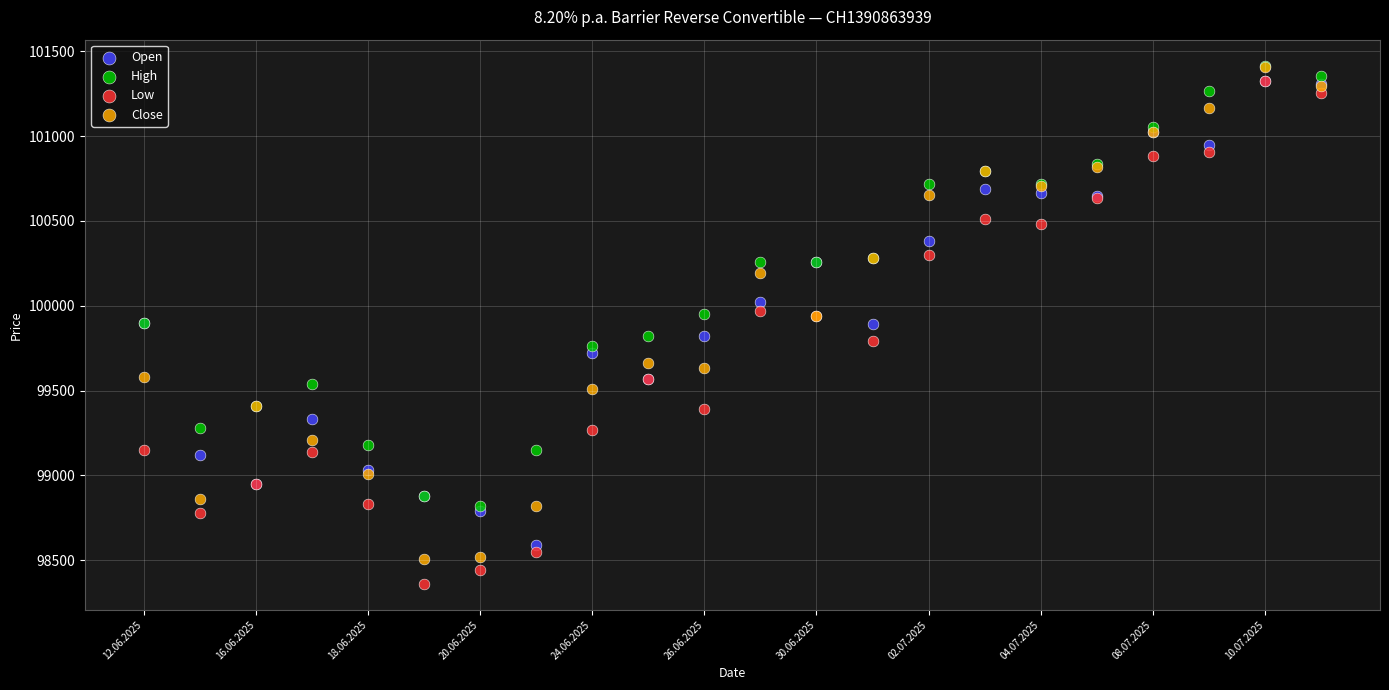

Which series has the largest Y range (max minus min)?

Low